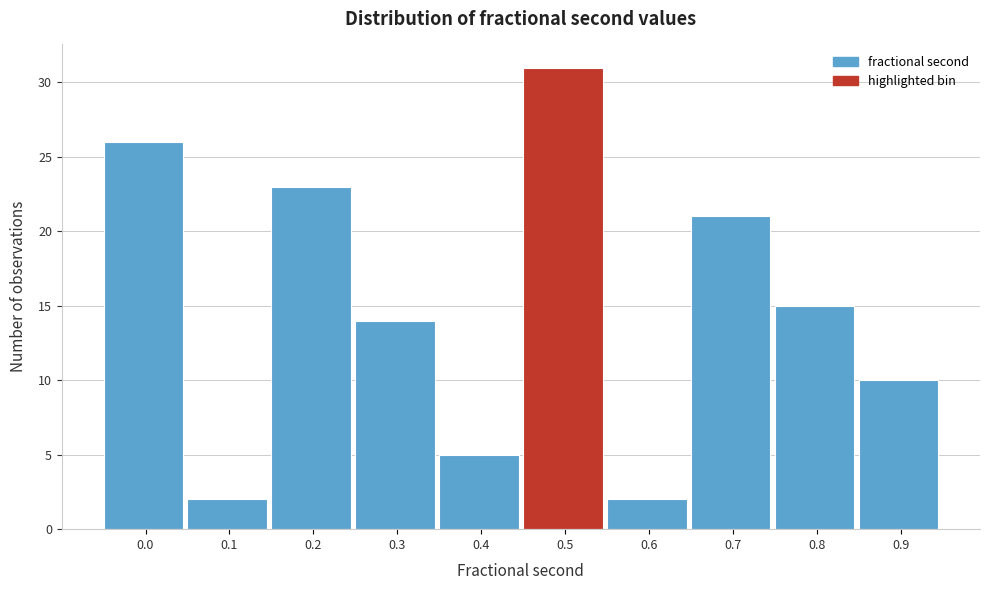

Reading left to right, extract all data points from this chart.

26	2	23	14	5	31	2	21	15	10